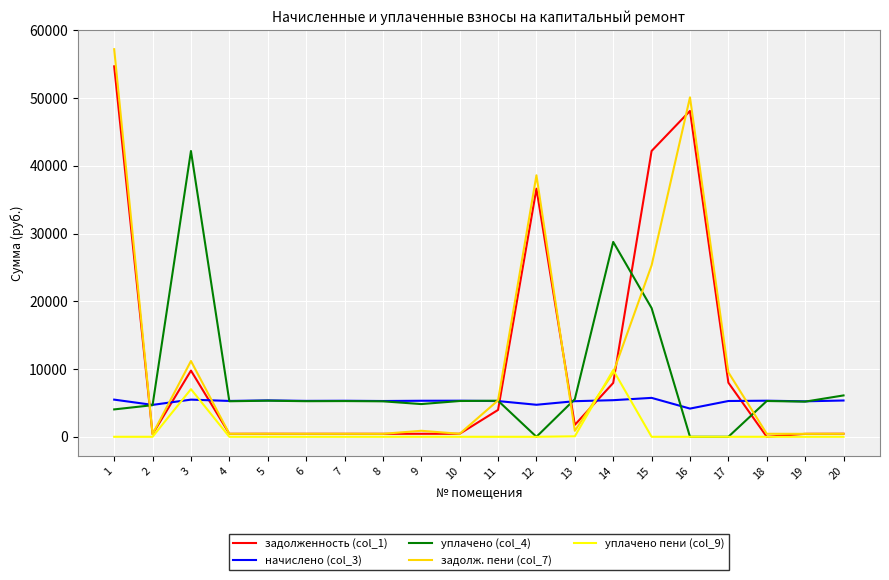

The value of задолж. пени (col_7) at 2 is 392.4. True or false?

True